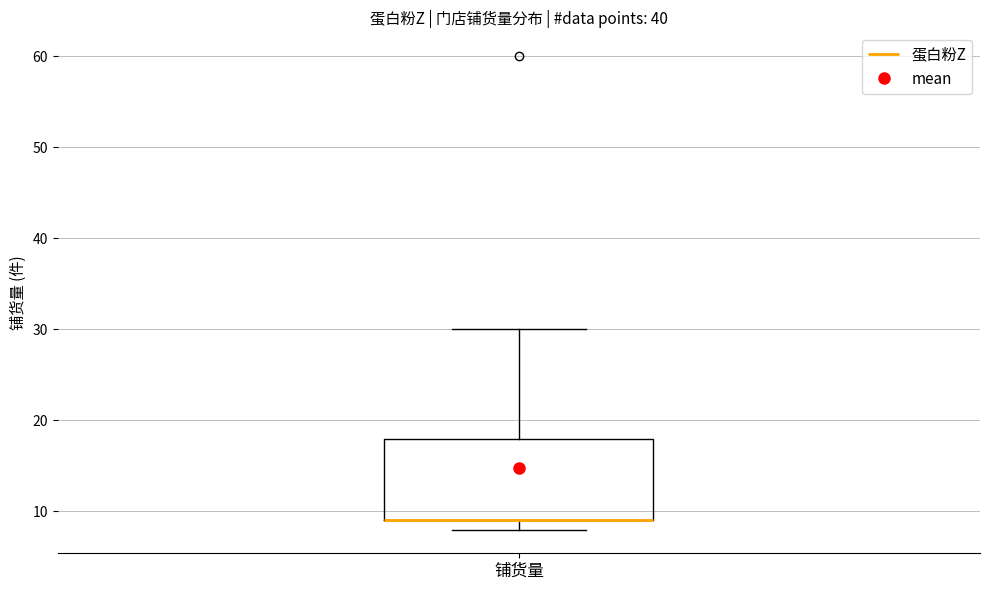

Transcribe this box plot: give where the median line is, the range the box spans, and where the two whiskers end, as read against the y-axis. The values are not printed on the chart, so give them approximately, as read against the axis.

median 9 (drawn on the box's lower edge), box 9 to 18, whiskers 8 to 30